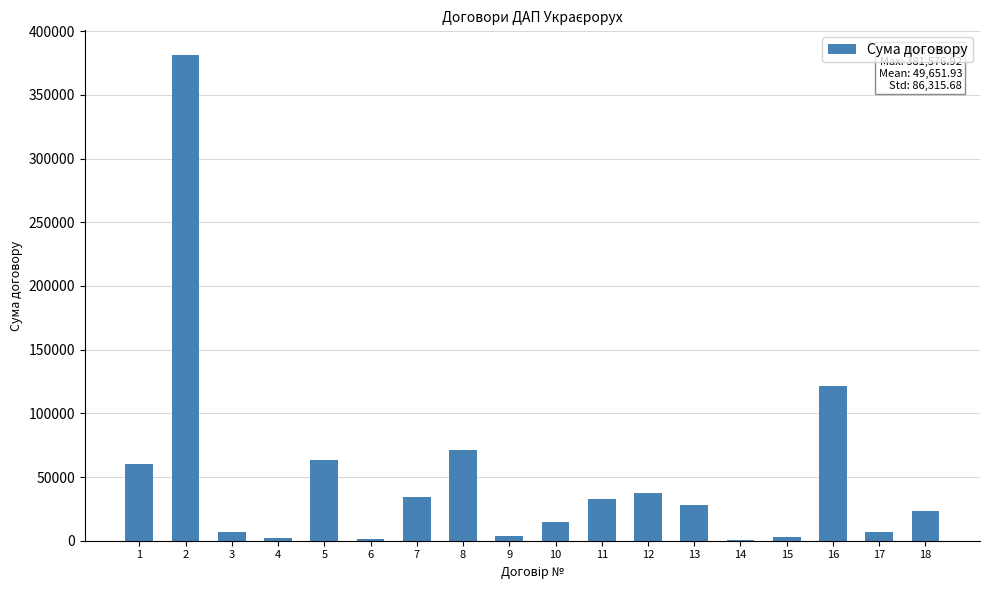

The value at 16 is 202077.1. True or false?

False